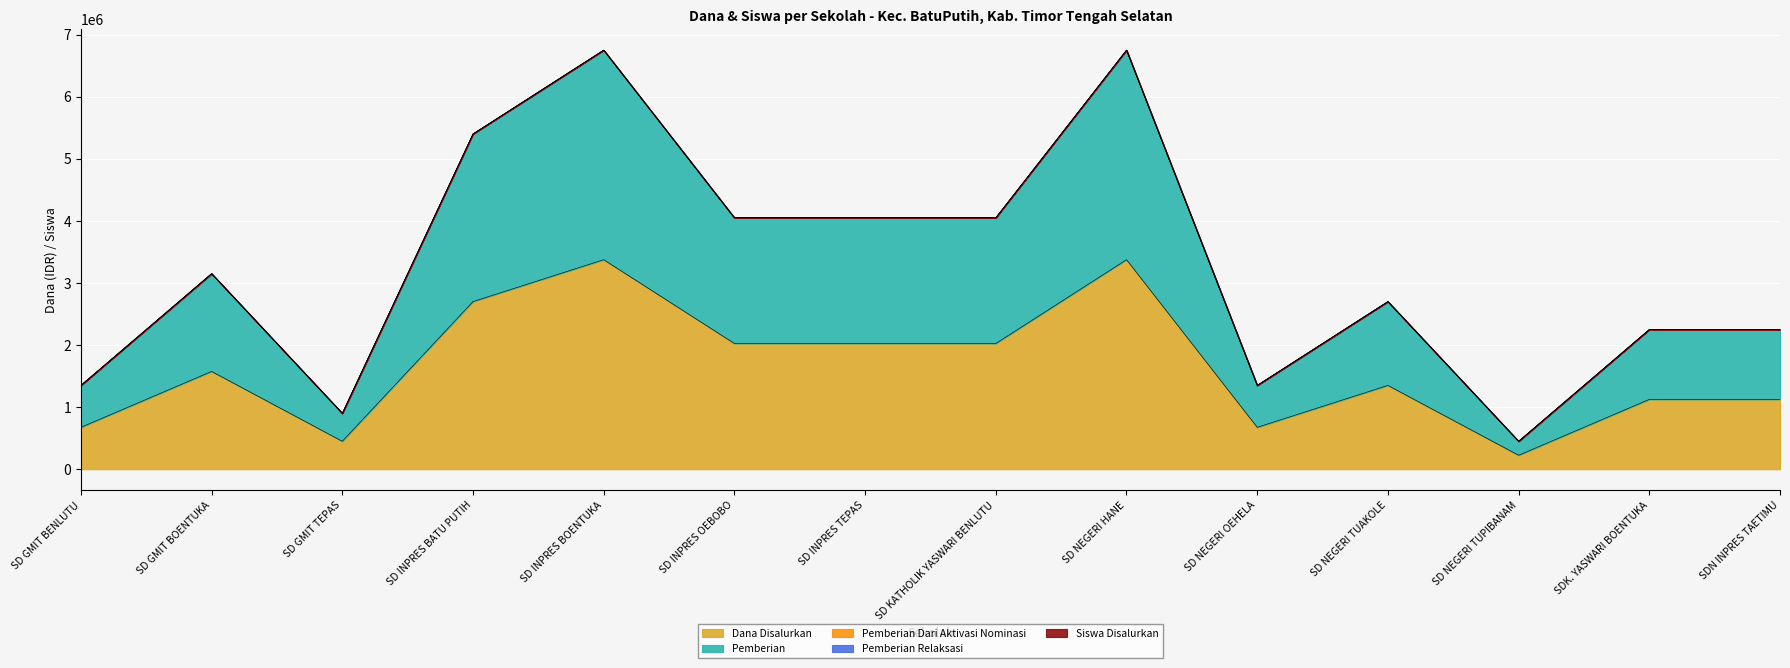

Which category has the highest value in the Siswa Disalurkan series?

SD INPRES BOENTUKA